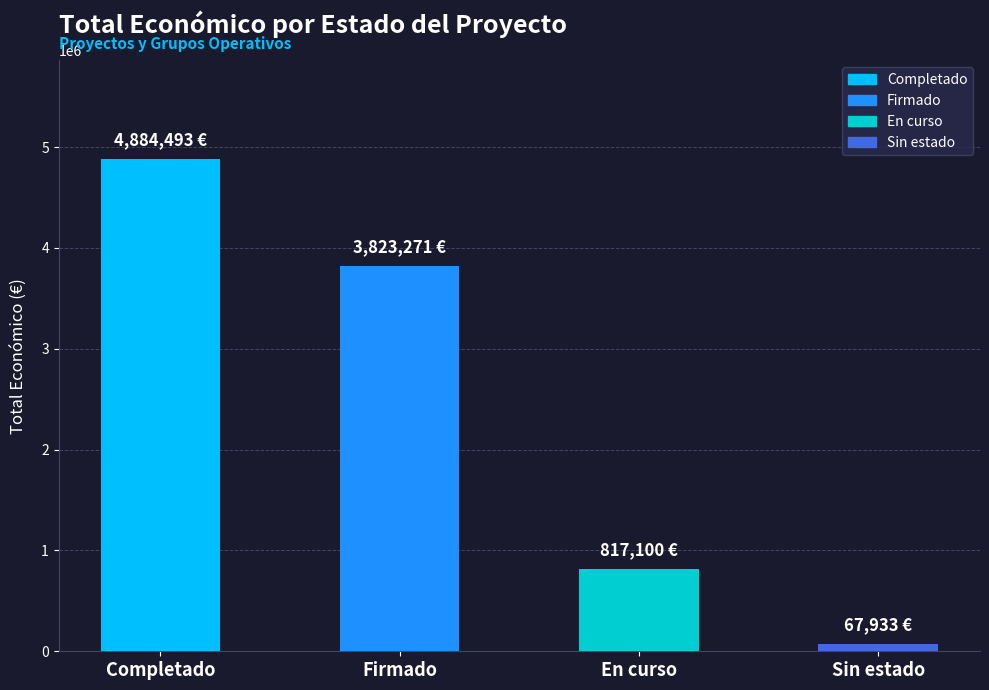

What is the greatest value displayed?

4884493